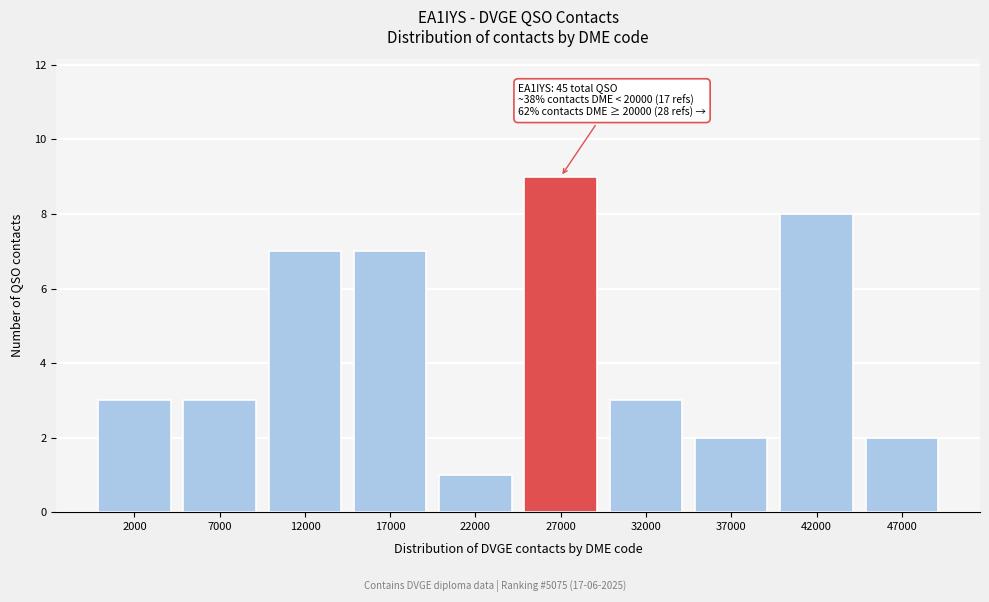

Reading left to right, transcribe all the data shown in this chart.

2000=3	7000=3	12000=7	17000=7	22000=1	27000=9	32000=3	37000=2	42000=8	47000=2